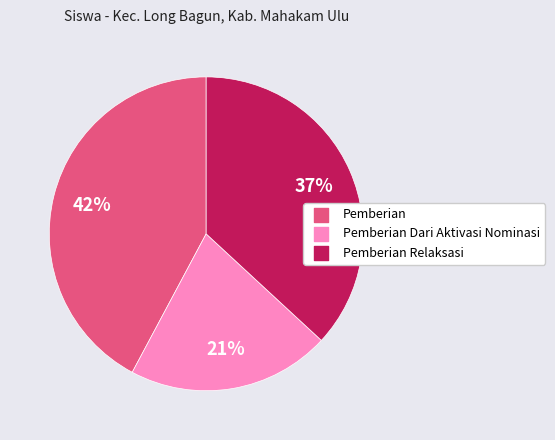

Is there a majority slice in this chart?

No